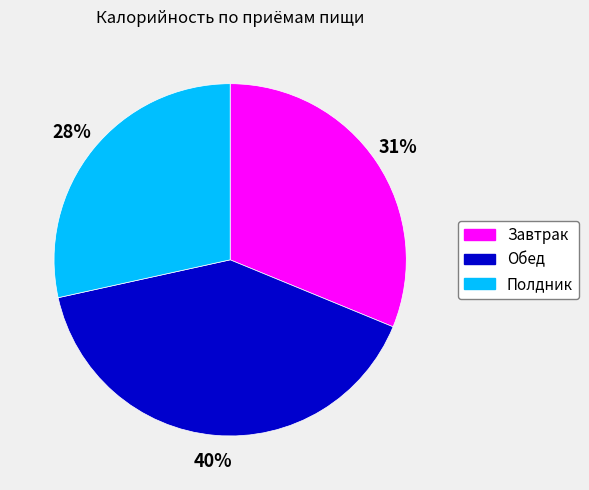

Does any single category account for the majority?

No